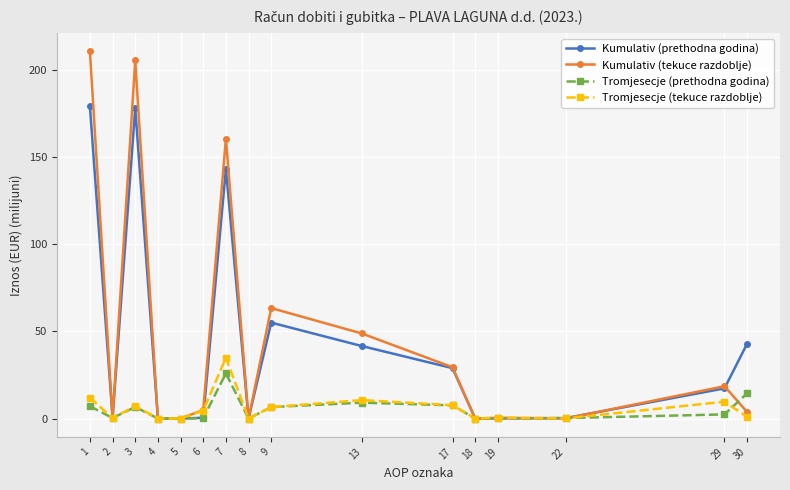

Which category has the highest value in the Tromjesecje (prethodna godina) series?

7